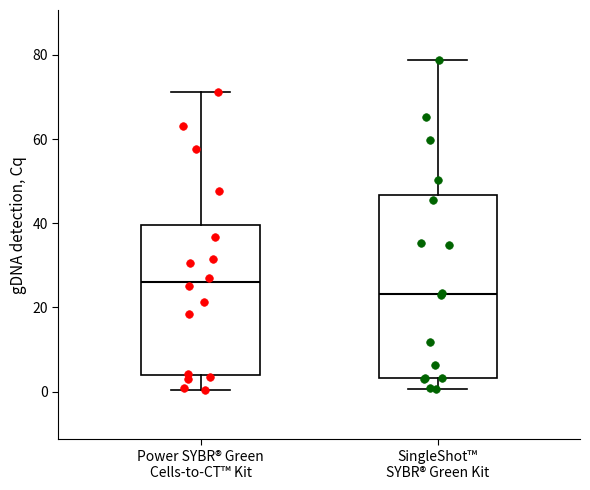

Where does the upper whisker of the box for SingleShot™ SYBR® Green Kit end on the y-axis? The values are not printed on the chart, so give them approximately, as read against the axis.

78